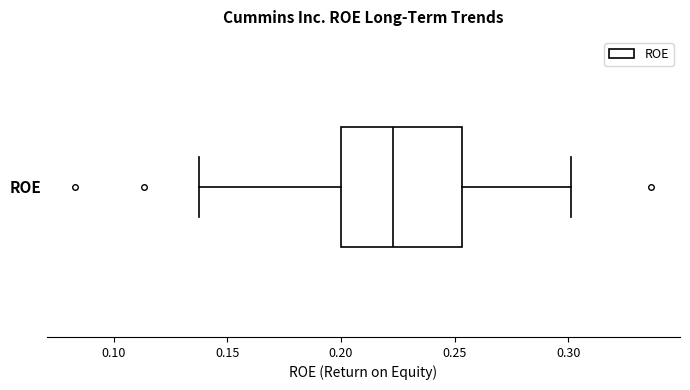

Read this box plot against the x-axis: the position of the median line, the range covered by the box, and the ends of both whiskers. The values are not printed on the chart, so give them approximately, as read against the axis.

median 0.225, box 0.200 to 0.255, whiskers 0.140 to 0.300